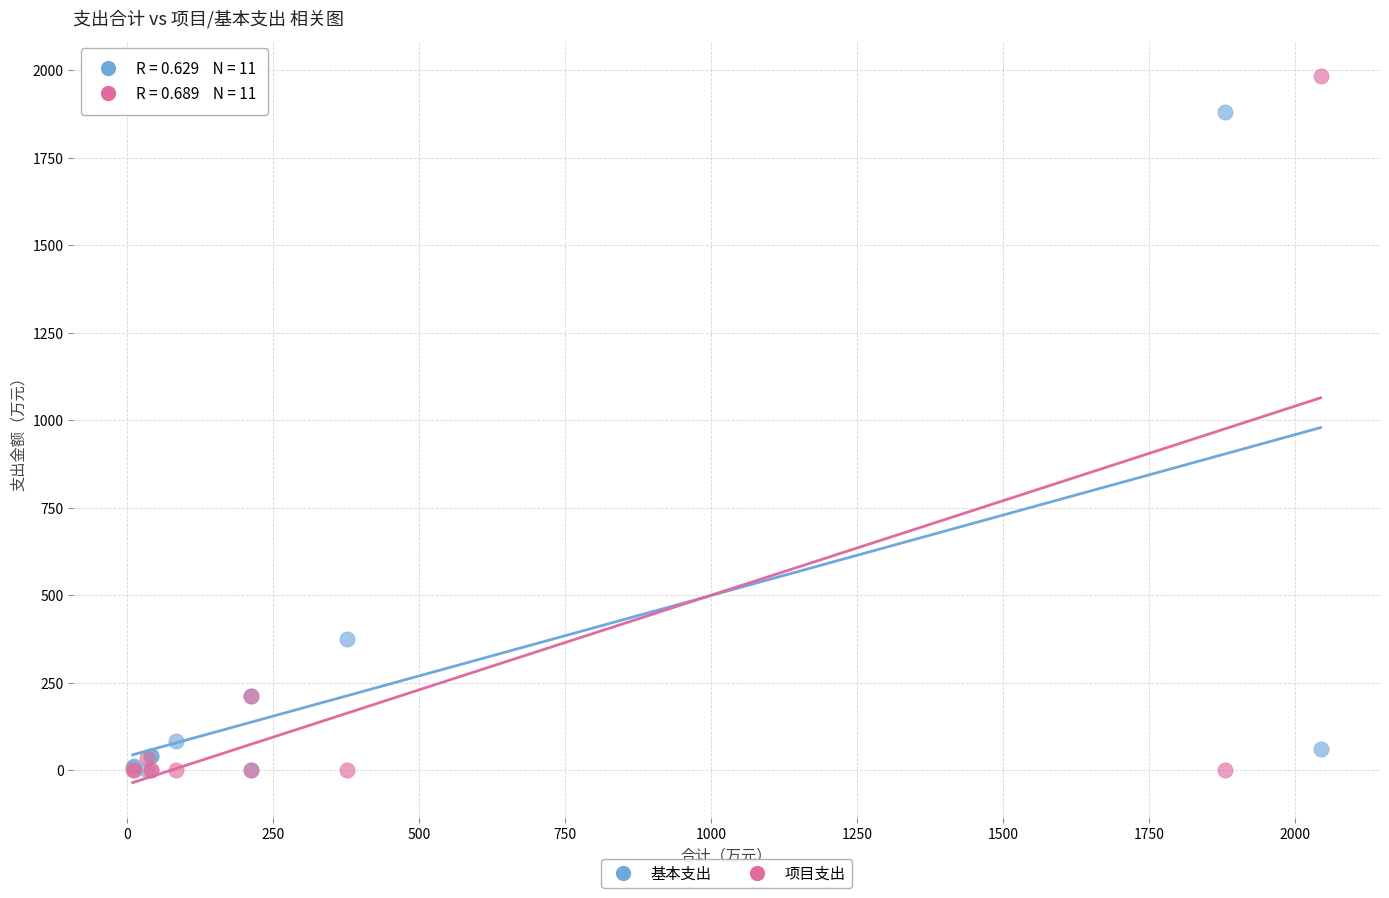

In the 项目支出 series, what Y value is closest to 991?

211.5